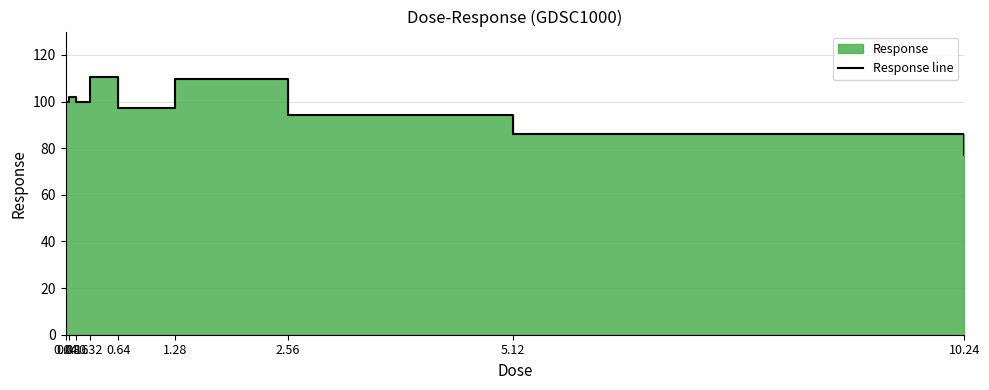

What is the label of the 8th point from the left?

5.12